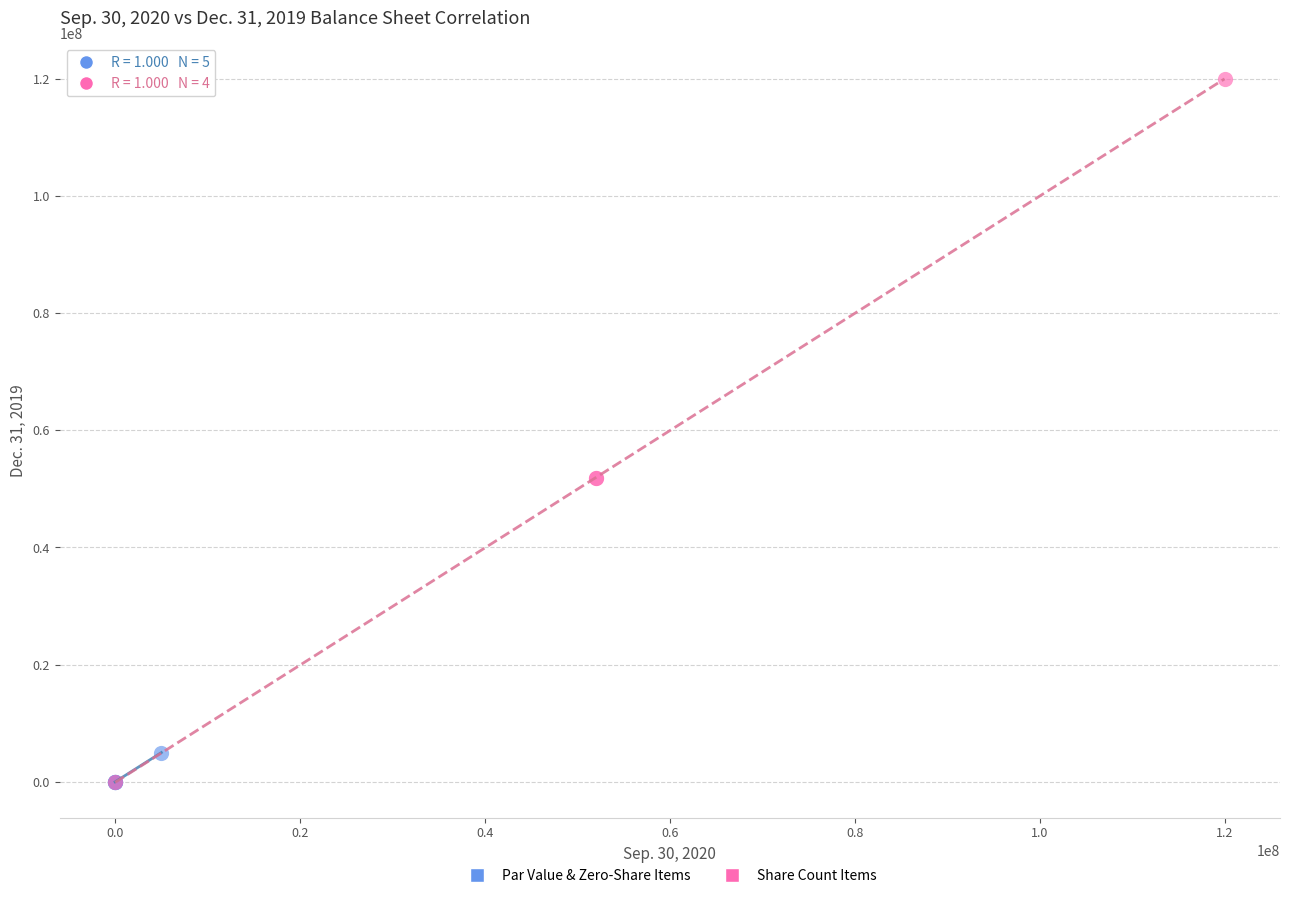

Which series has the largest Y range (max minus min)?

Share Count Items